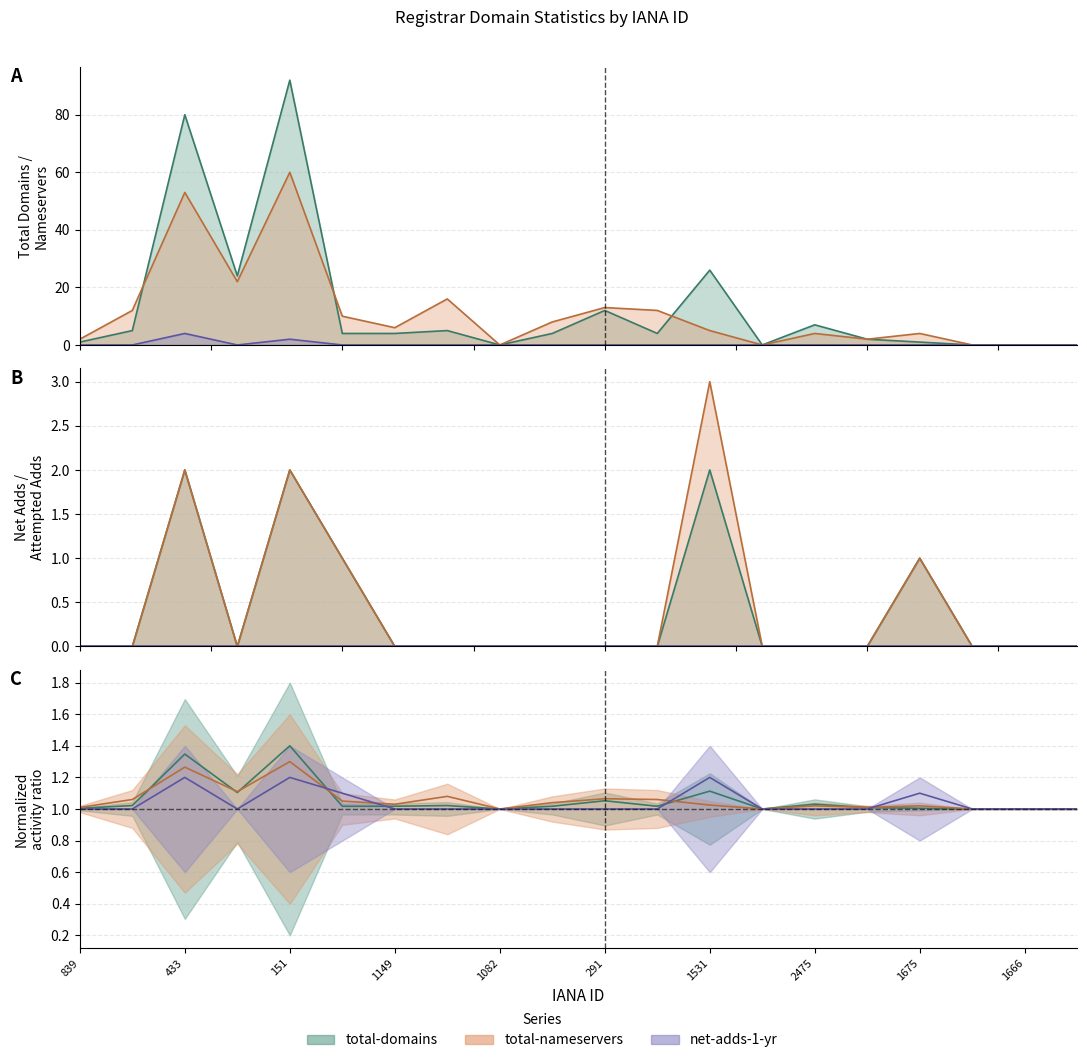

What position from the left is 1531?

13